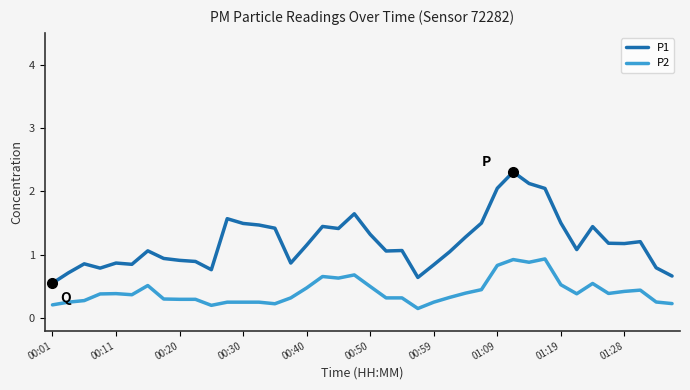

True or false: P2 has more than 2 interior local peaks.

True